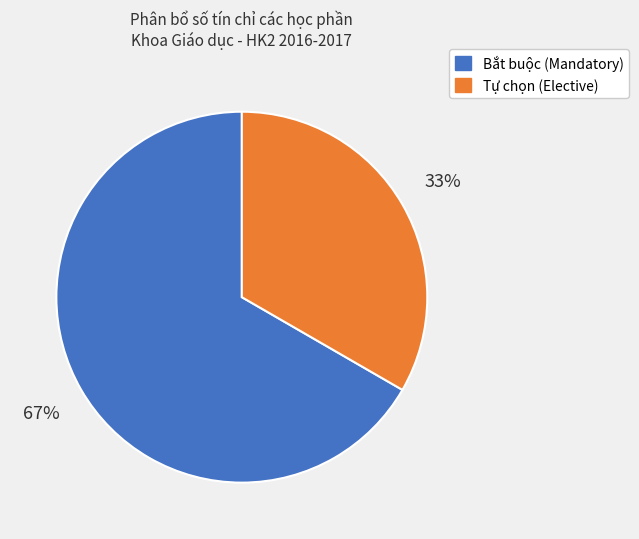

To the nearest percent, what is the average slice percentage?

50%